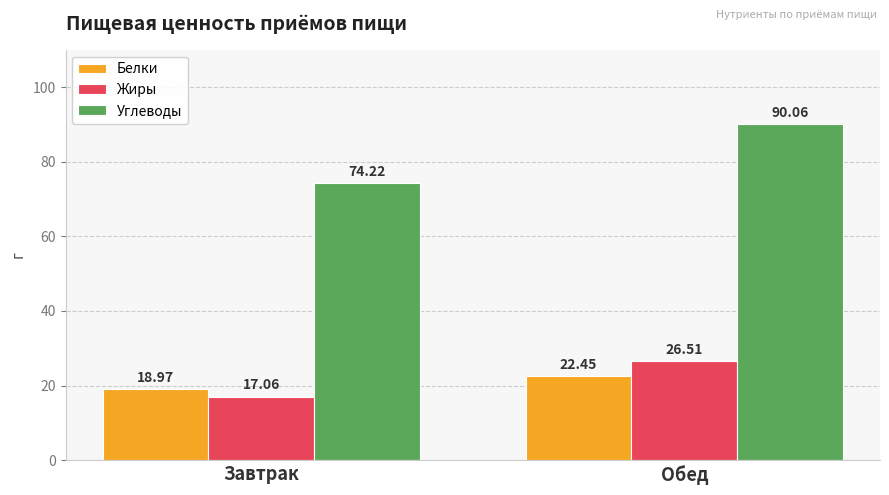

What is the label of the 2nd bar from the left?

Обед